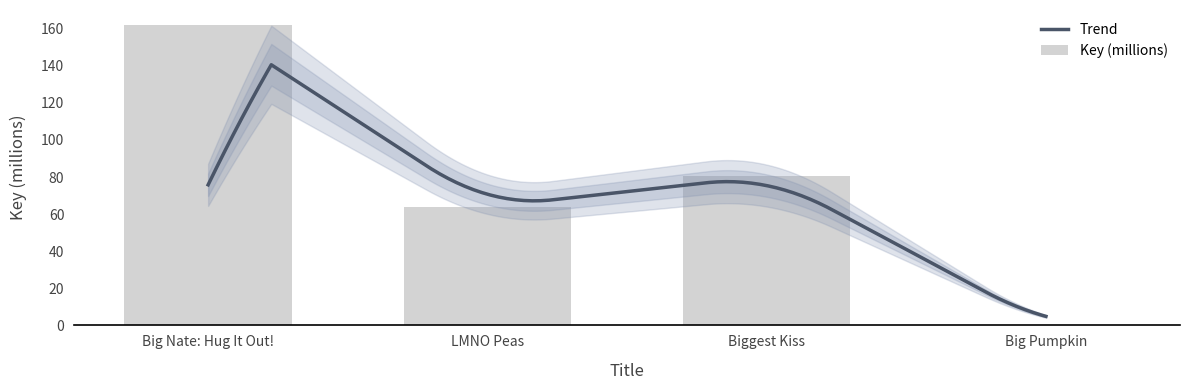

Between Big Pumpkin and Biggest Kiss, which is larger?

Biggest Kiss